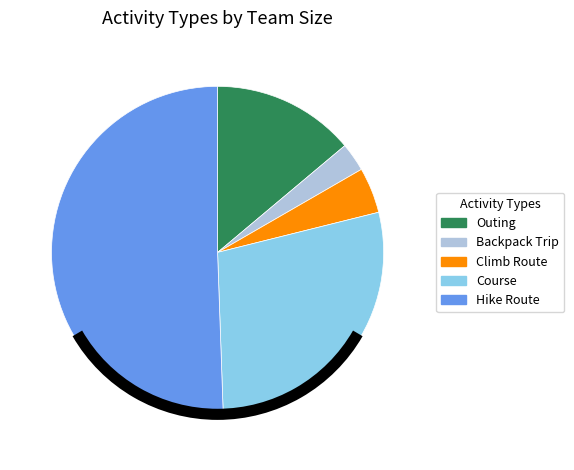

Combined, do Backpack Trip and Climb Route account for over 50%?

No